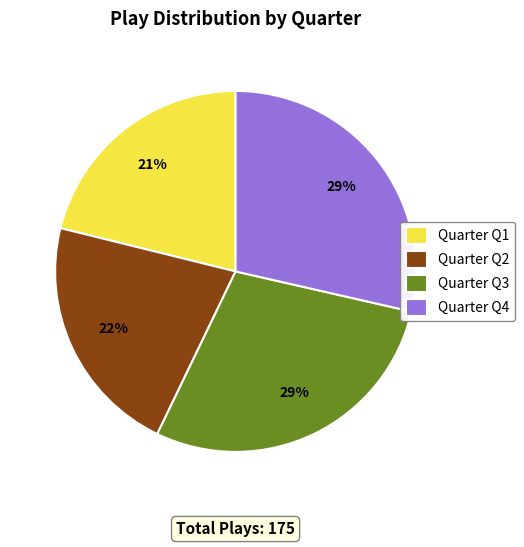

Is there any slice that represents more than half of the pie?

No